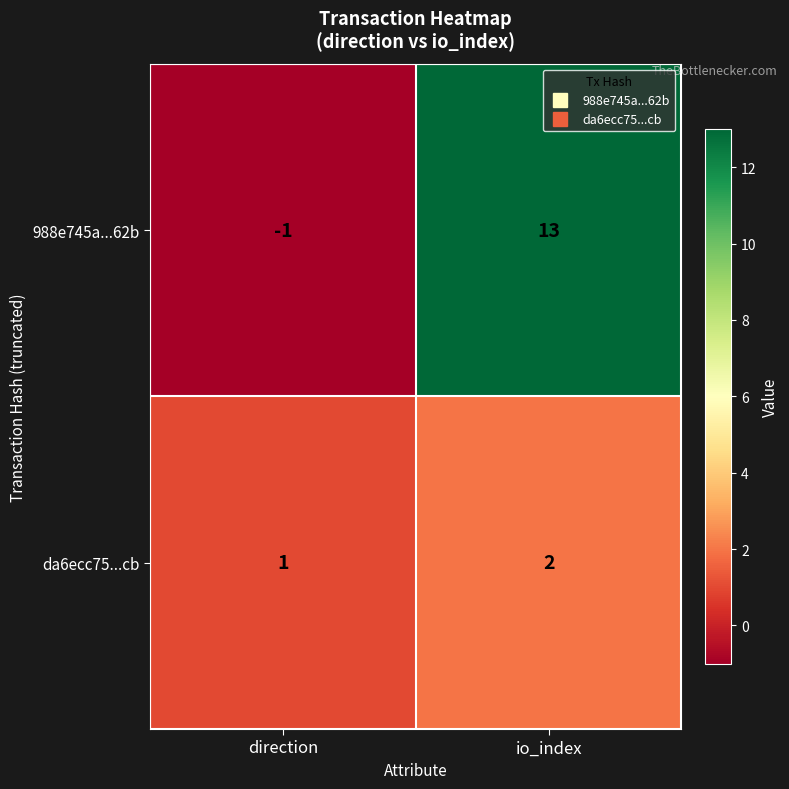

Rank the series at direction from highest to lowest value.

da6ecc75...cb, 988e745a...62b